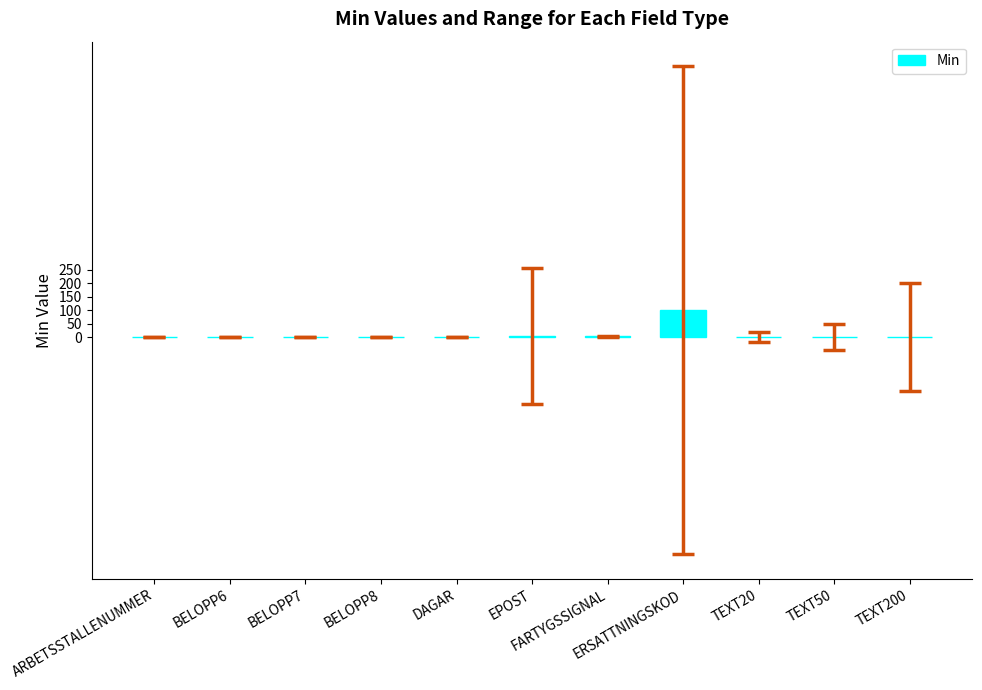

At which label is the value closest to 50?

EPOST